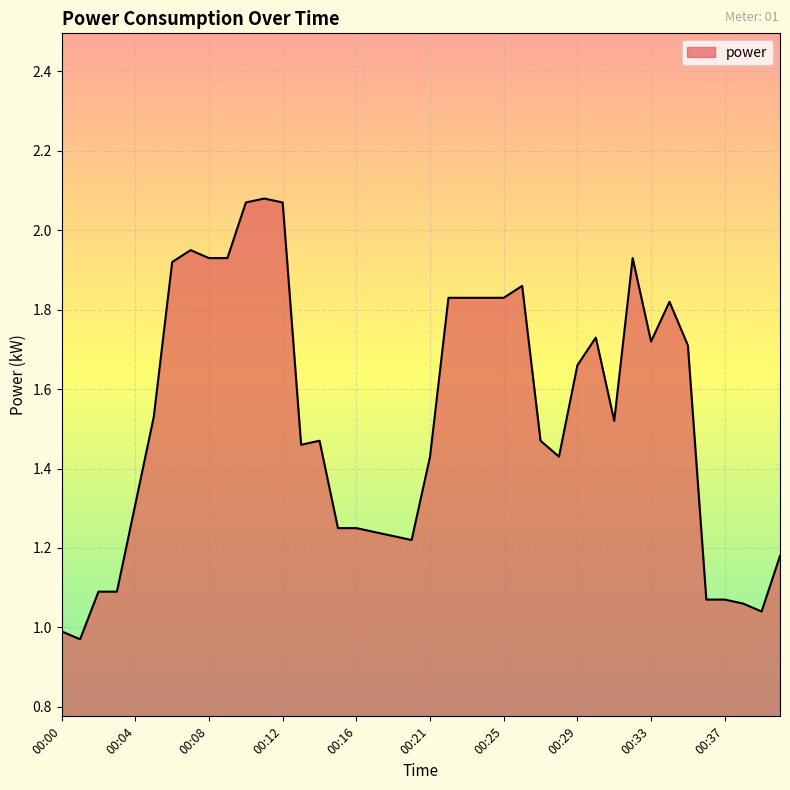

What is the sum of all values?

61.1